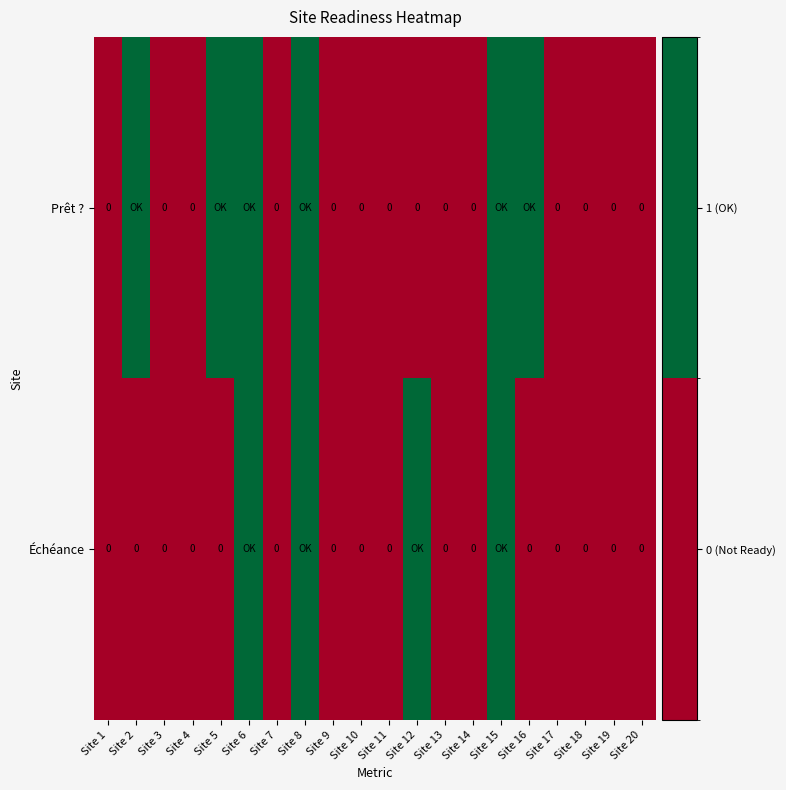

List the series in order of their overall mean, highest first.

Prêt ?, Échéance